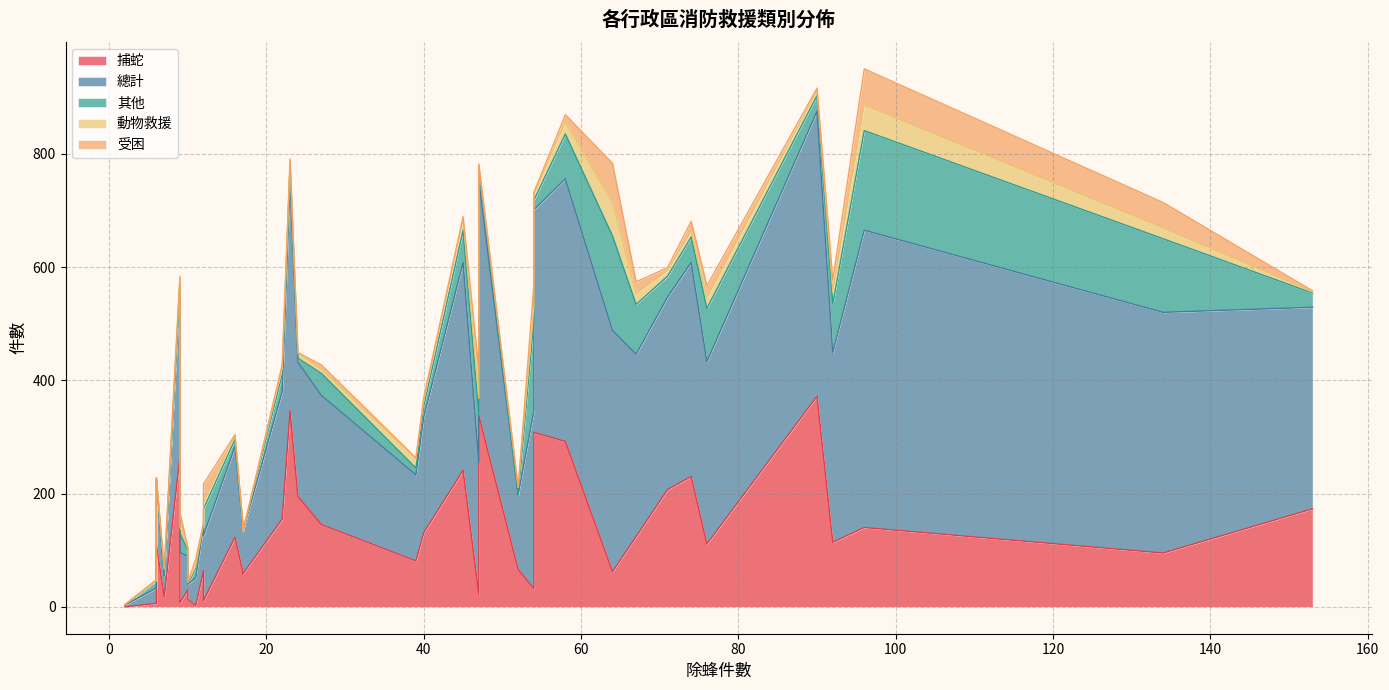

At how many categories does at least one series exceed 319?

15